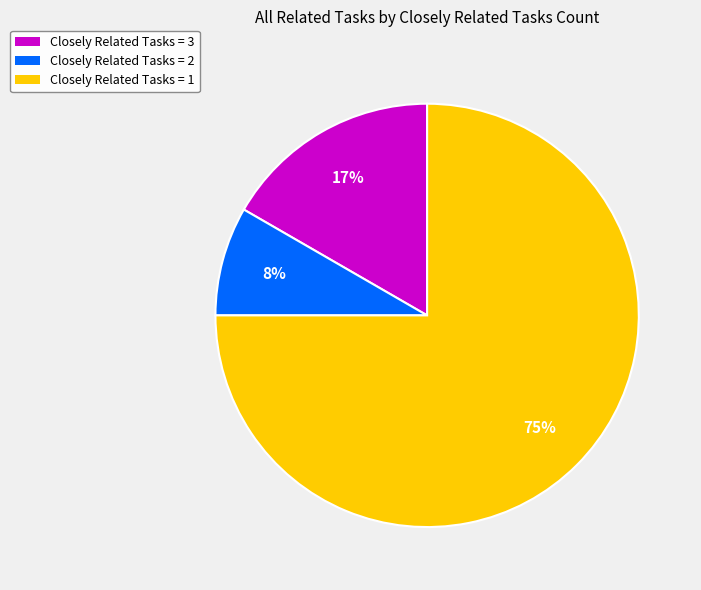

Is there a majority slice in this chart?

Yes